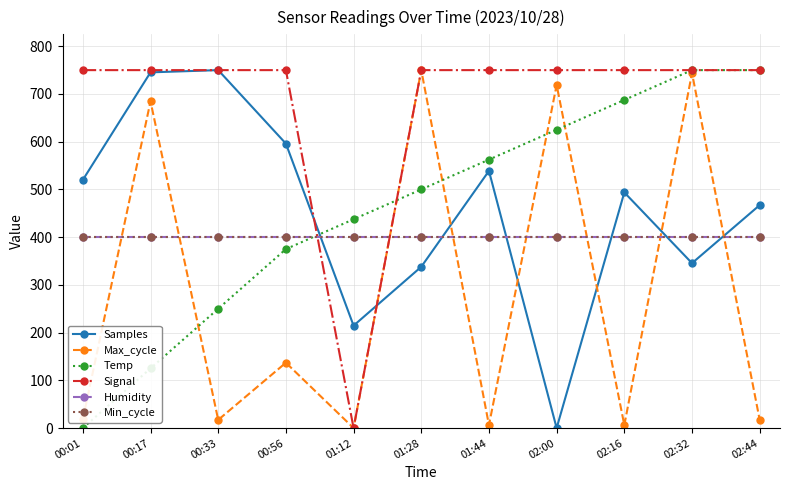

List the labels in order of Max_cycle value, largest first.

01:28, 02:32, 02:00, 00:17, 00:56, 00:01, 00:33, 02:44, 01:44, 02:16, 01:12